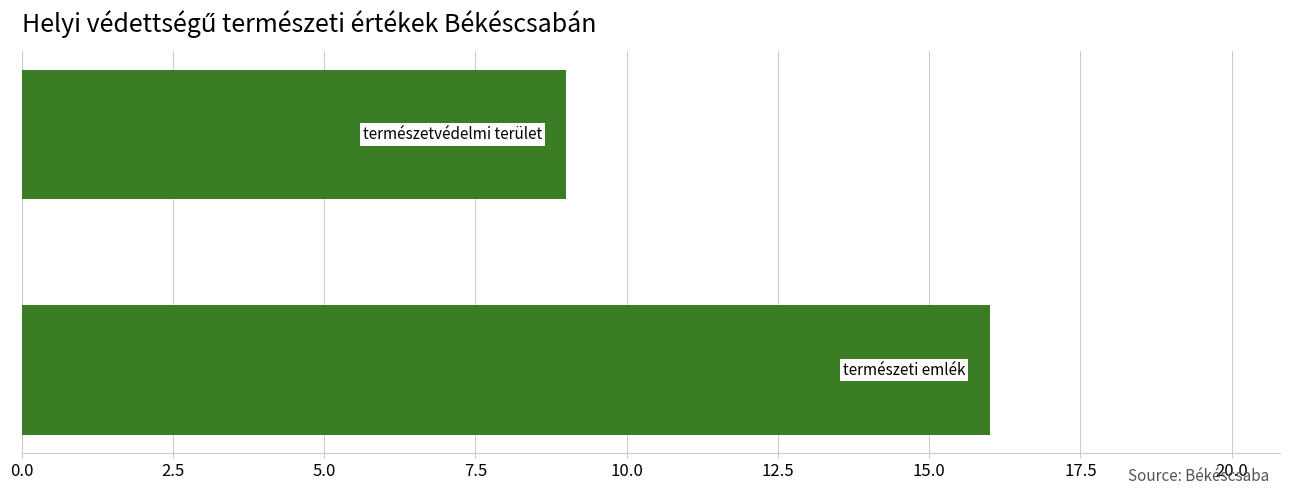

What is the sum of all values?

25